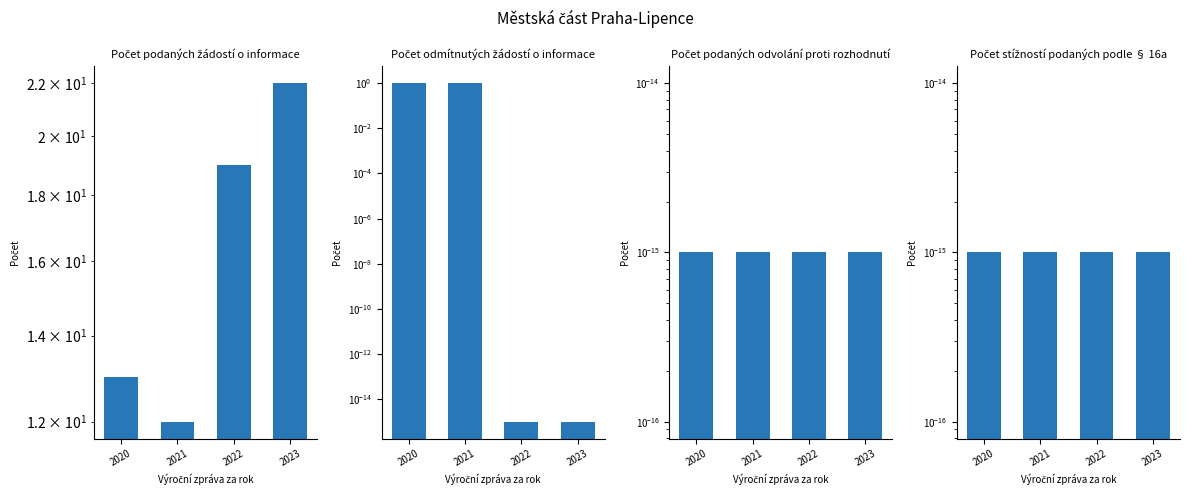

Is the value of Počet podaných odvolání proti rozhodnutí at 2023 greater than the value of Počet odmítnutých žádostí o informace at 2022?

No